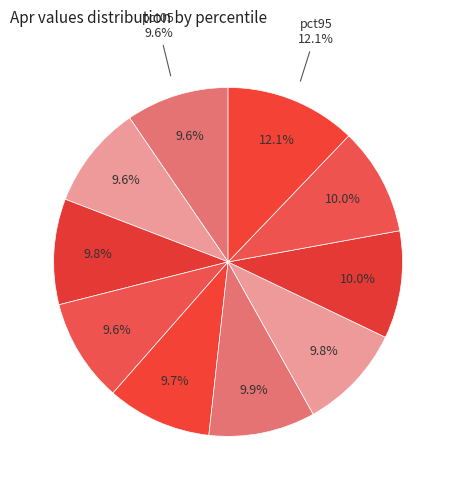

To the nearest percent, what portion does pct15 represent?

10%